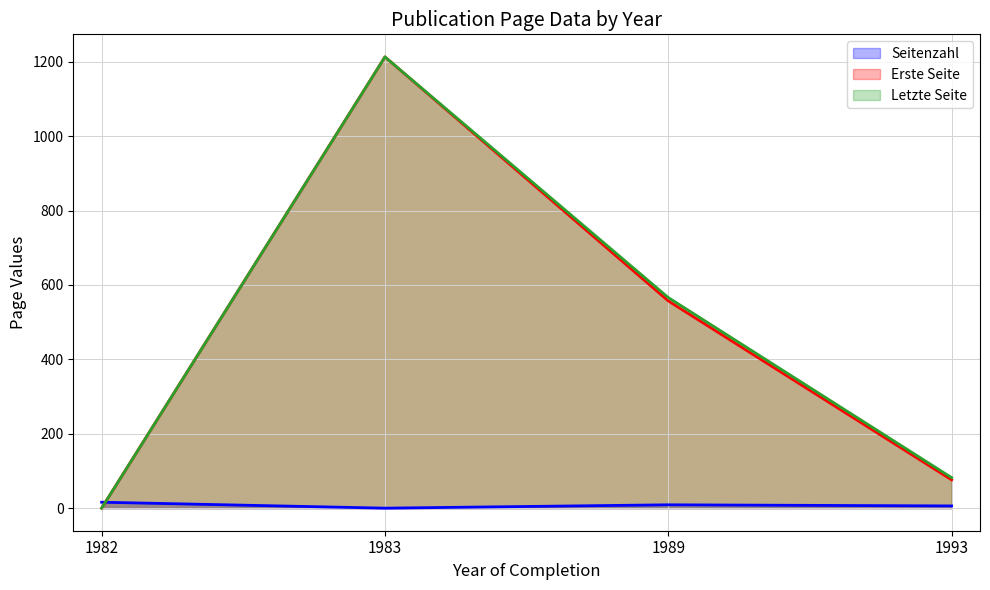

Which series has the largest range (max minus min)?

Erste Seite